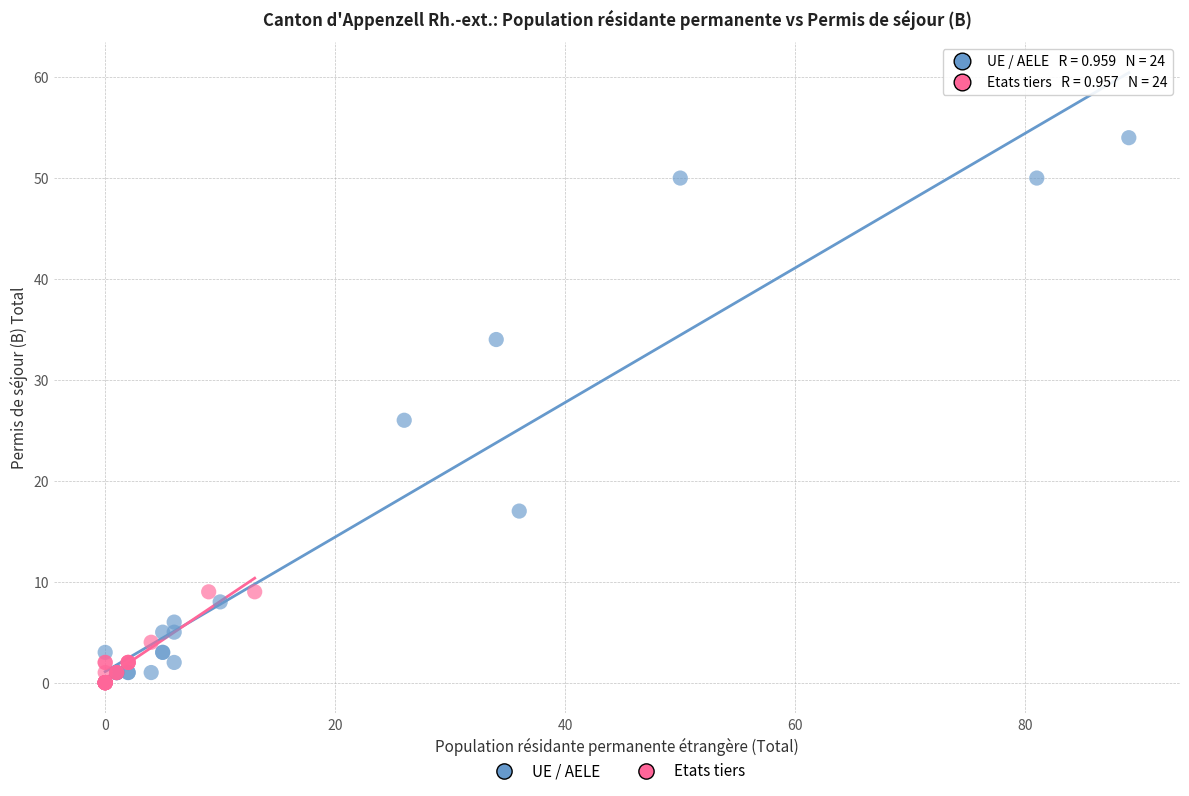

What are all the series names shown in the legend?

UE / AELE, Etats tiers